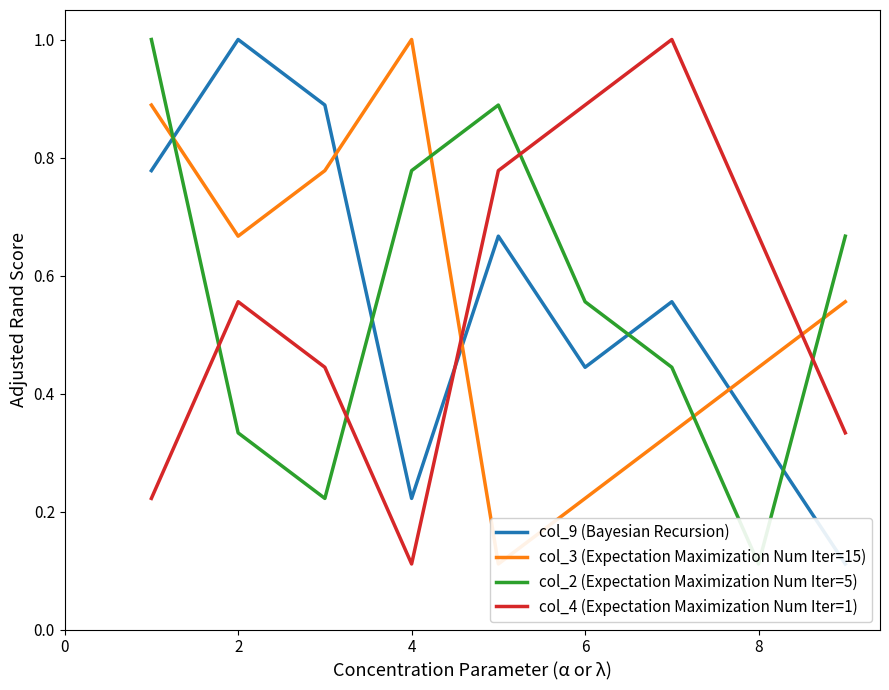

True or false: col_4 (Expectation Maximization Num Iter=1) has a value of 0.6 at 6.

False